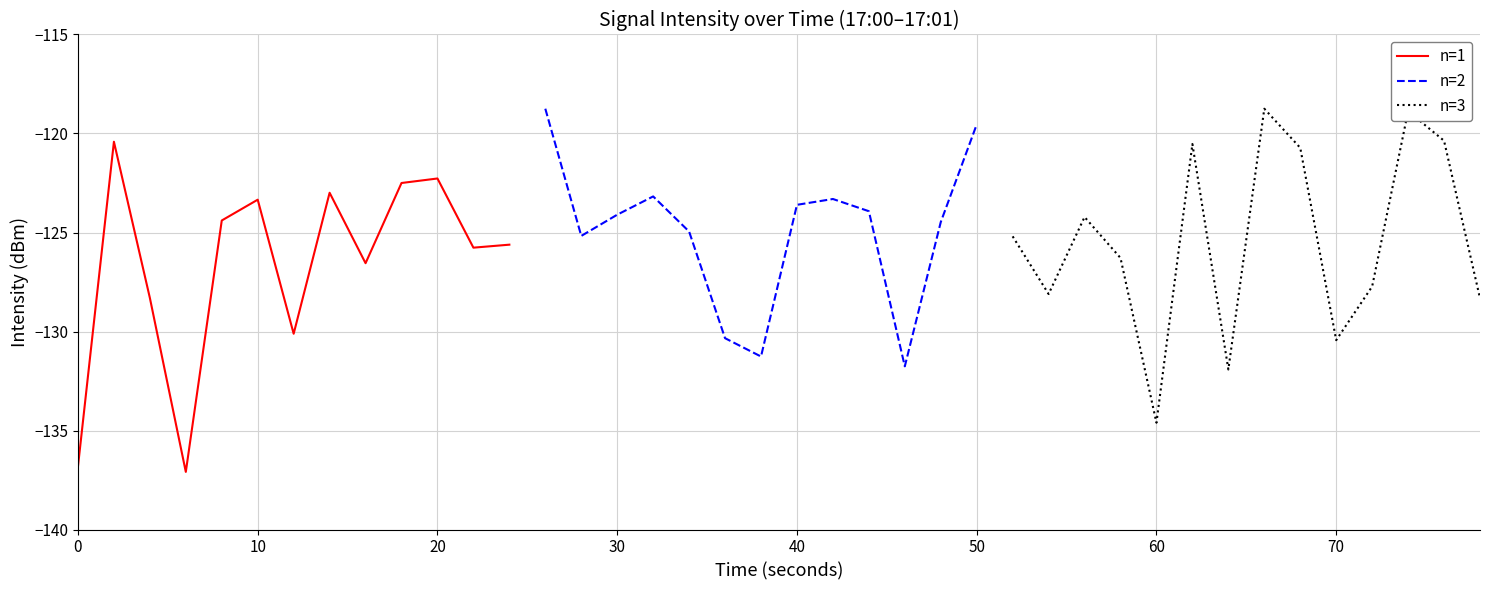

True or false: minute=0 (first 20 pts) has a value of -192.6 at 4.

False